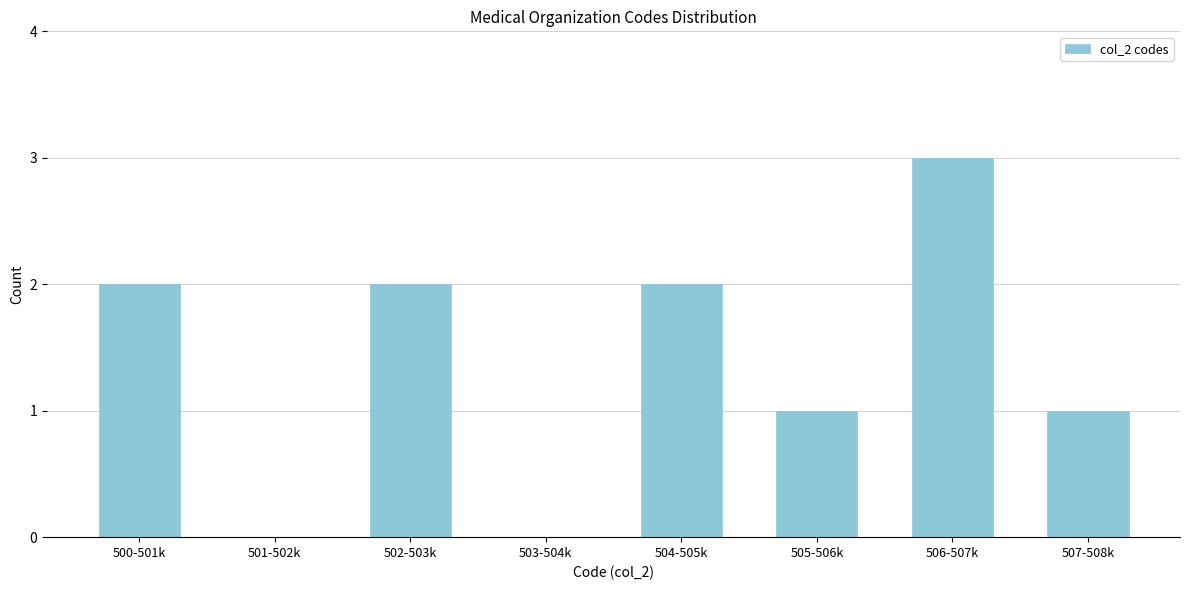

Reading left to right, list all the values displayed in this chart.

500-501k=2	501-502k=0	502-503k=2	503-504k=0	504-505k=2	505-506k=1	506-507k=3	507-508k=1